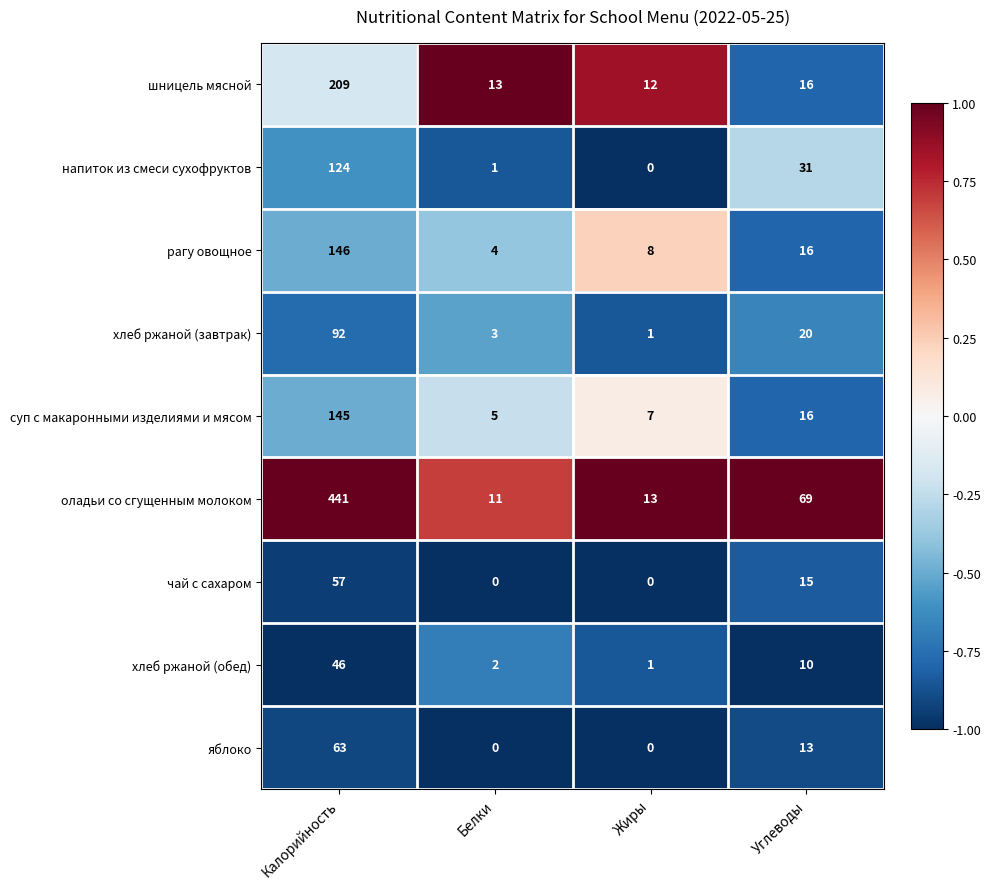

What is the maximum value for оладьи со сгущенным молоком?

441